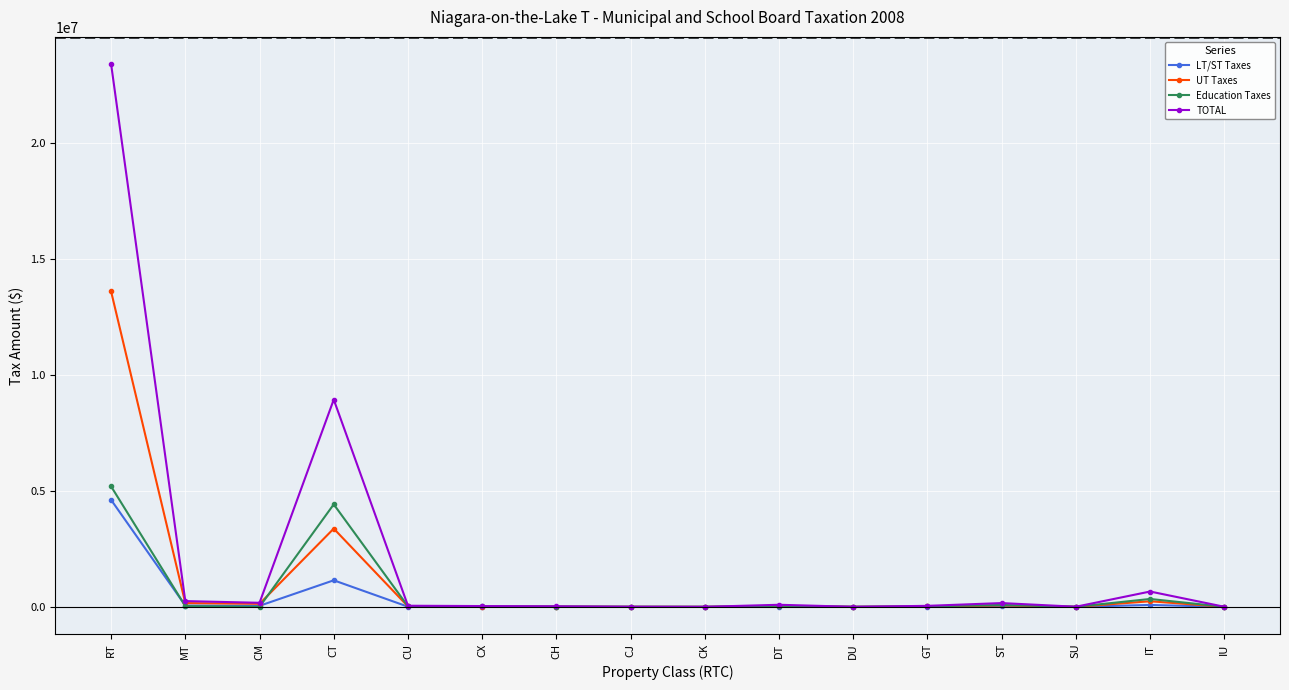

Where is UT Taxes nearest to the value 6796480?

CT